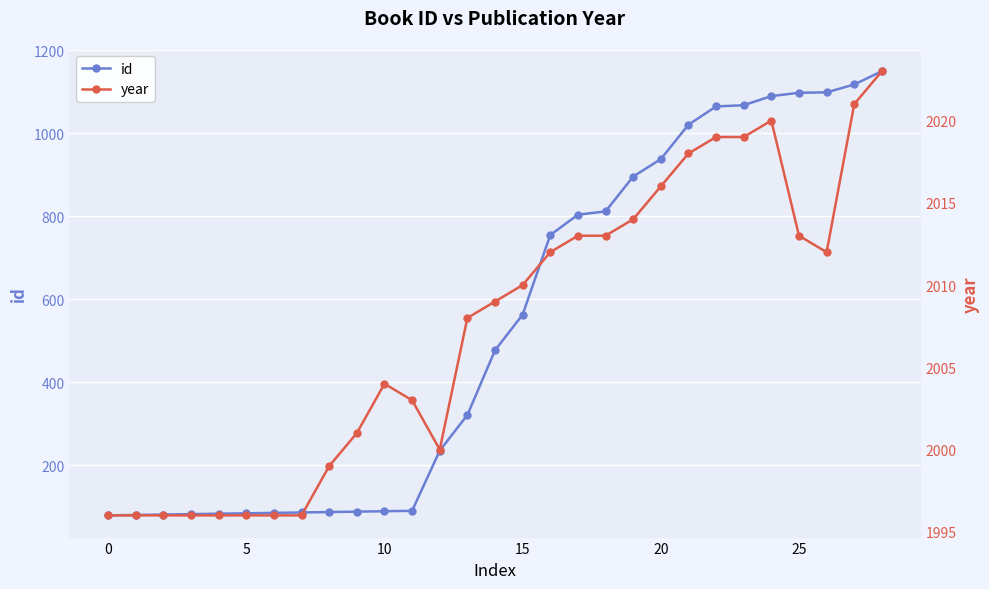

True or false: id has more than 2 points higher than both neighbors.

False